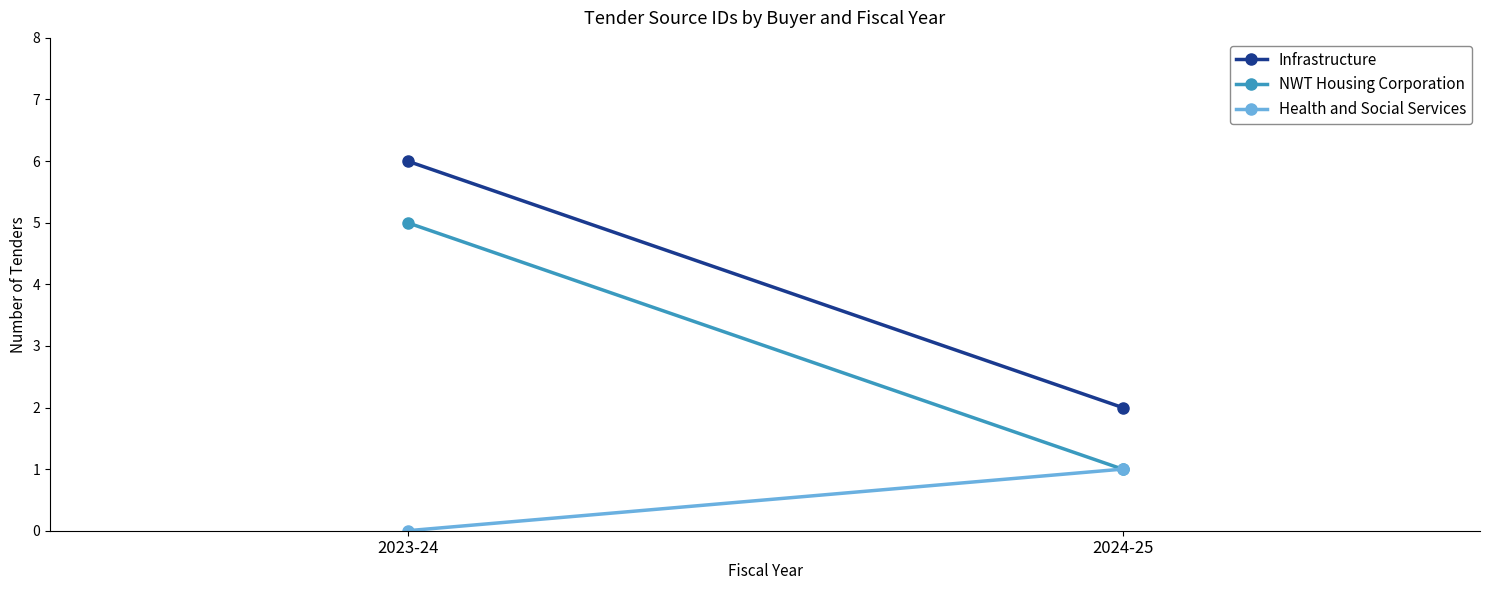

True or false: Infrastructure has a value of 10 at 2023-24.

False